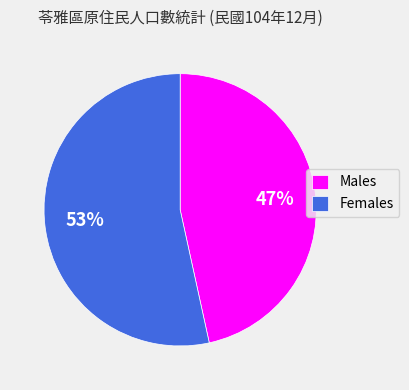

Is the sum of Females and Males greater than half?

Yes